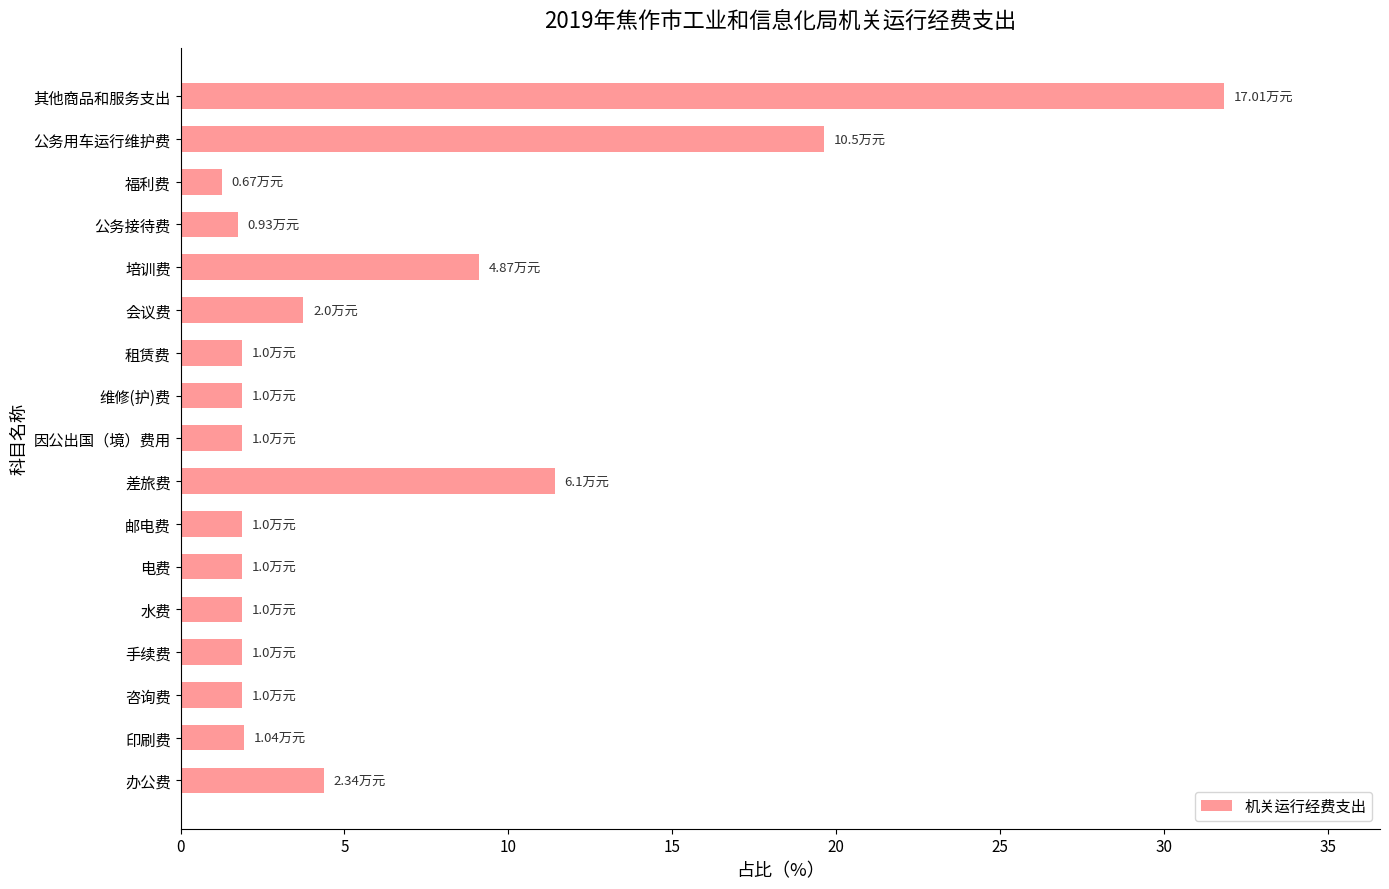

What is the difference between the maximum and second lowest values?

30.1